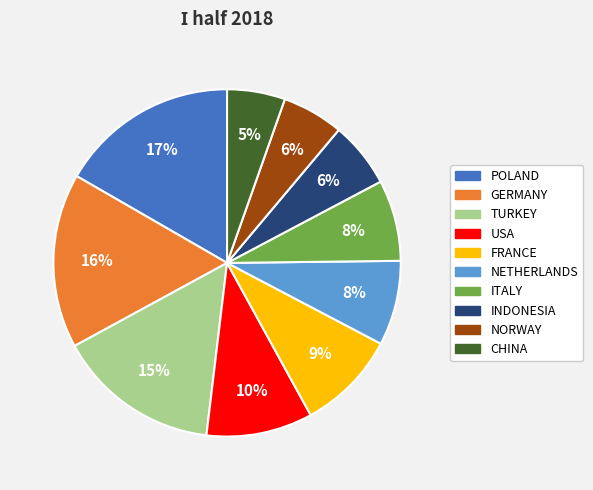

Is there a majority slice in this chart?

No